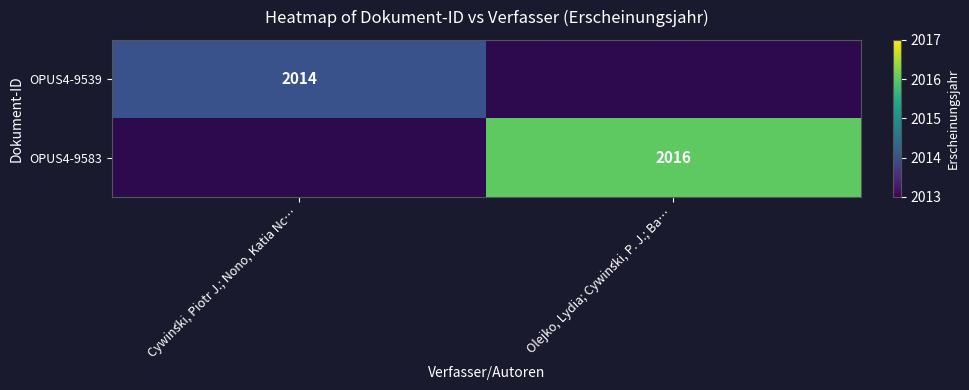

True or false: OPUS4-9583 has a value of 1124 at Olejko, Lydia; Cywiński, P. J.; Ba….

False